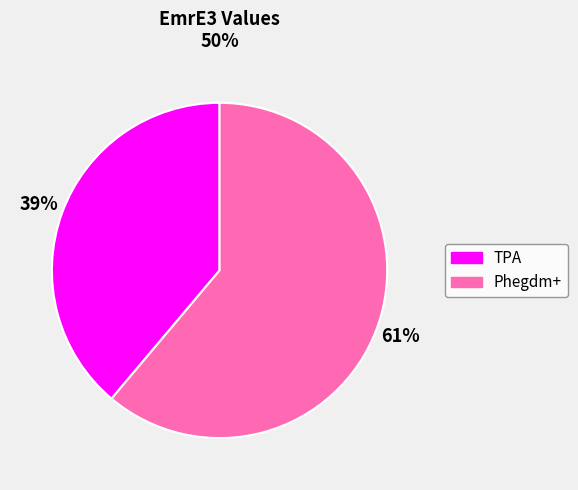

Is the sum of TPA and Phegdm+ greater than half?

Yes